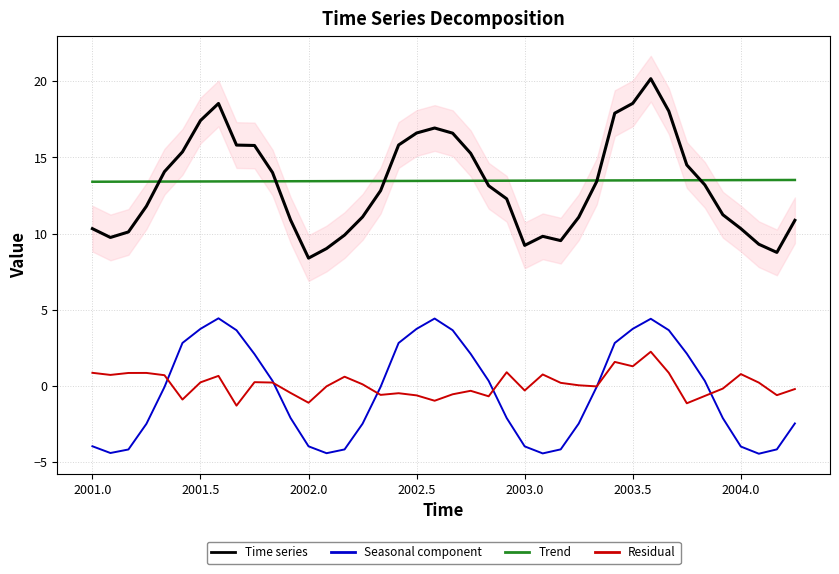

Which category has the lowest value in the Time series series?

2002.0